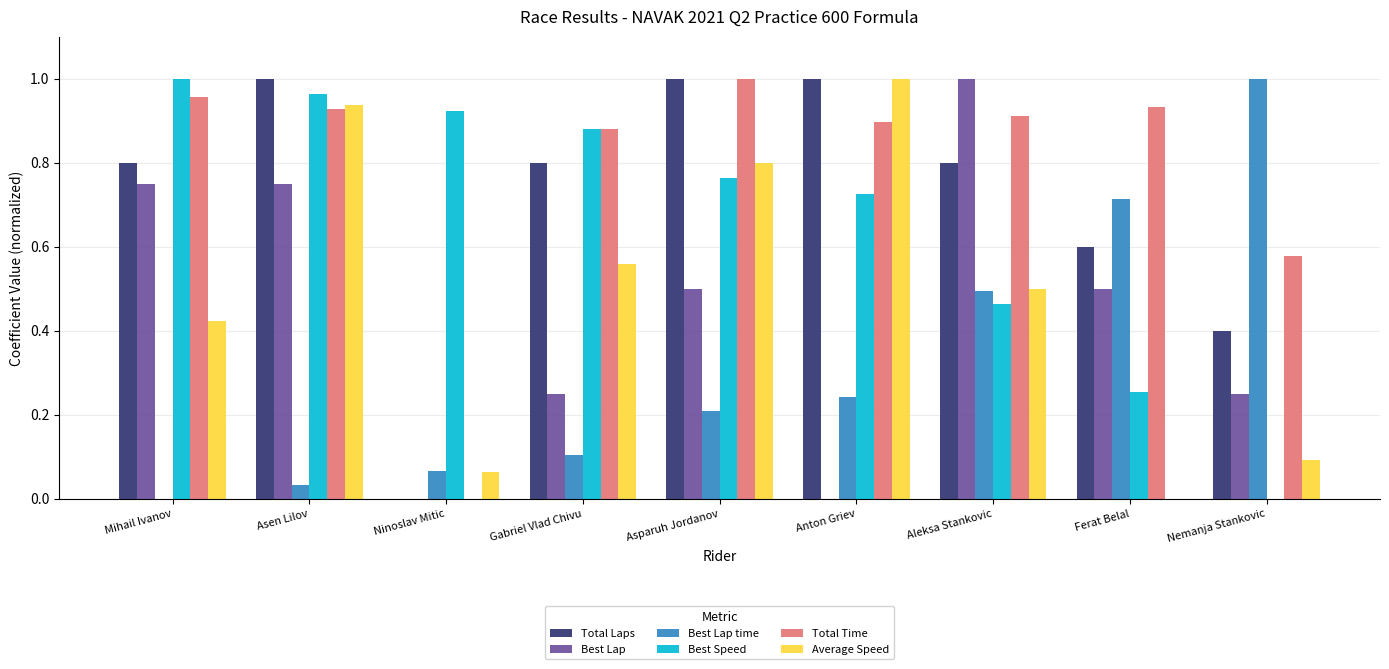

What is the total value across all series at Asen Lilov?

4.6